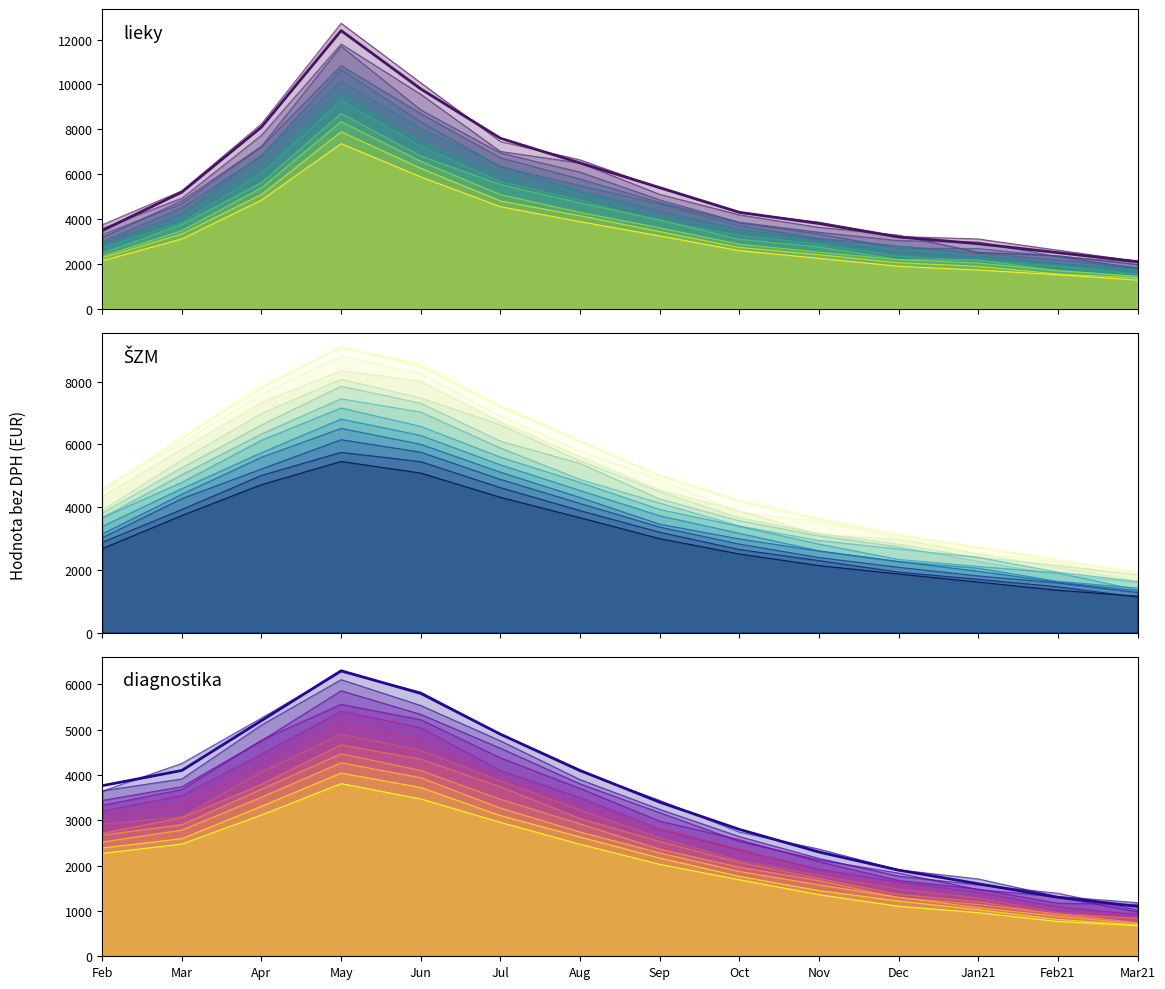

Which category has the highest value across all series?

May